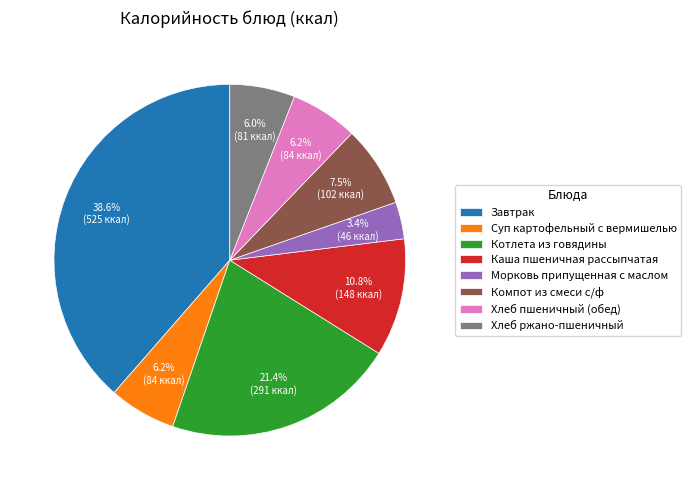

Which slice is the smallest?

Морковь припущенная с маслом